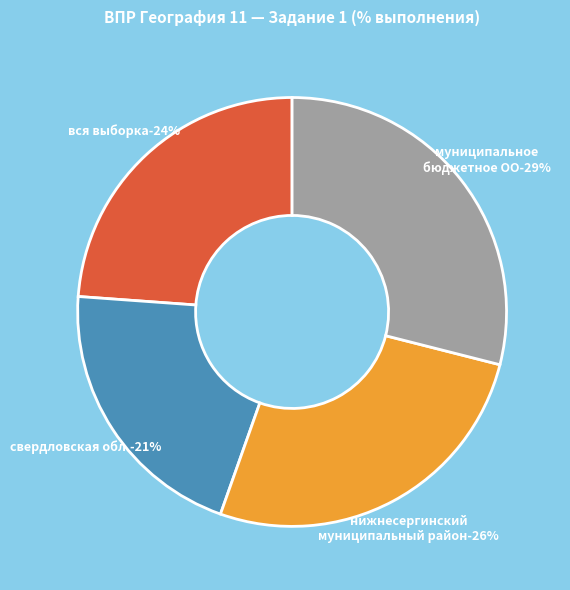

Combined, what portion of the pie is Муниципальное
бюджетное ОО and Нижнесергинский
муниципальный район?

55.4%